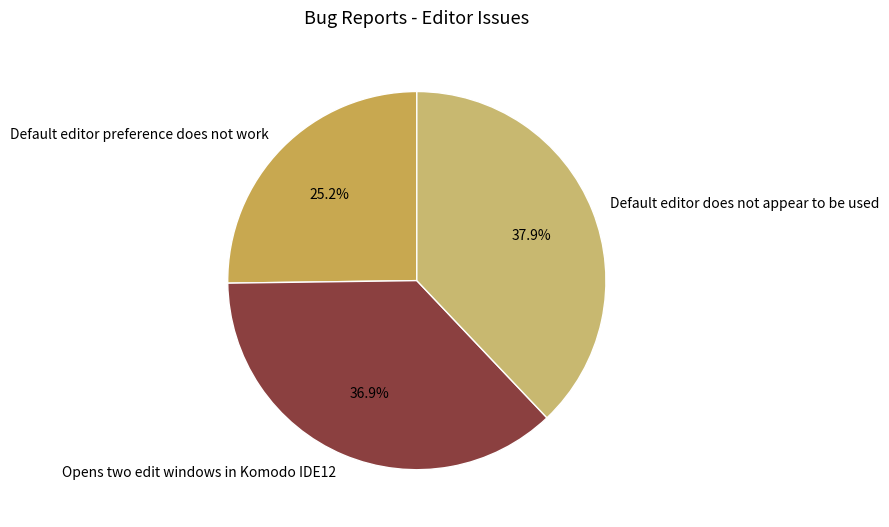

Does any single category account for the majority?

No